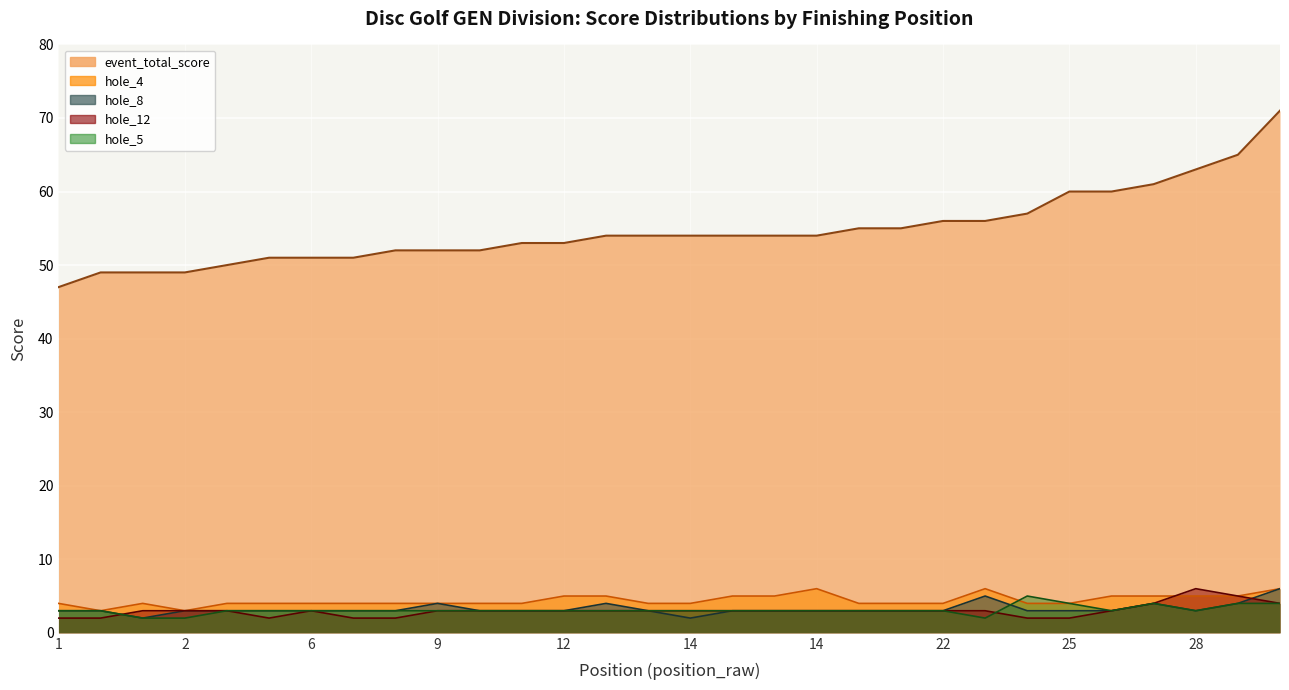

Between 14 and 9, which is larger?

14